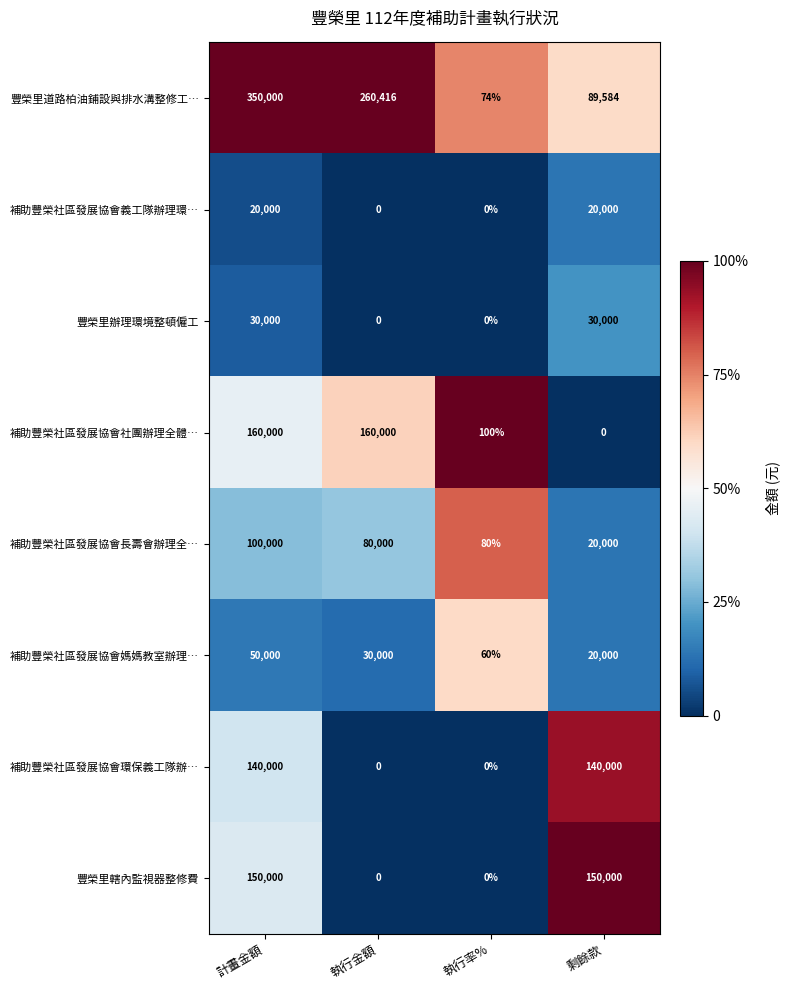

What is the maximum value for 補助豐榮社區發展協會環保義工隊辦…?

140000